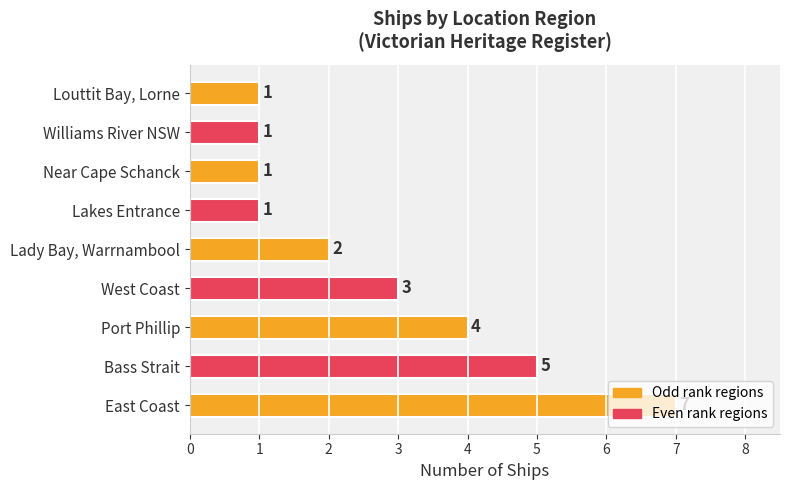

How many categories are shown in the chart?

9